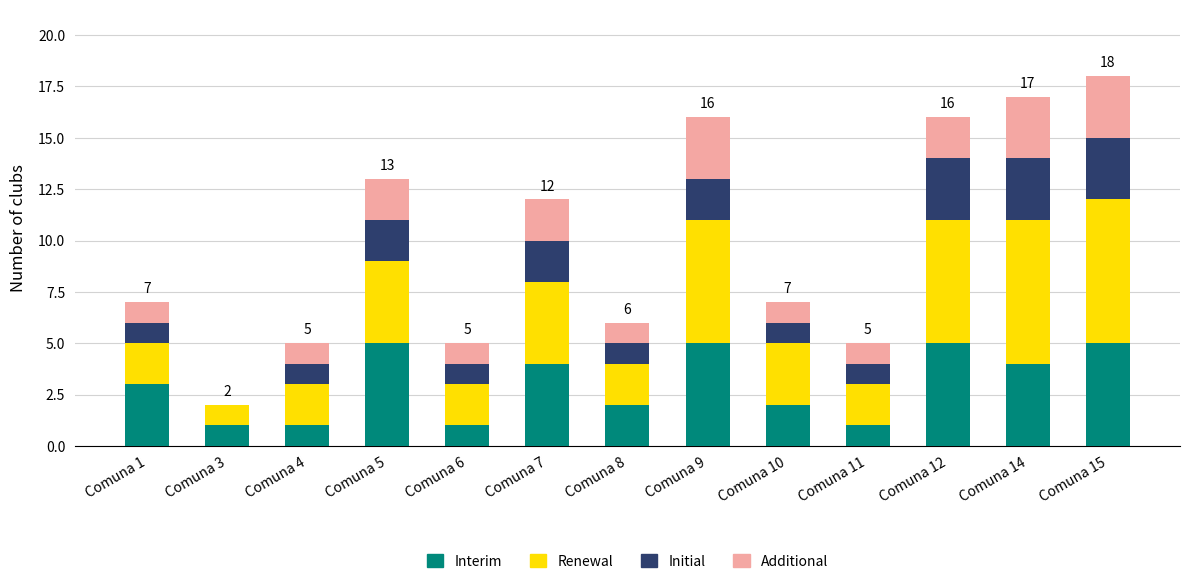

The value of Interim at Comuna 14 is 4. True or false?

True